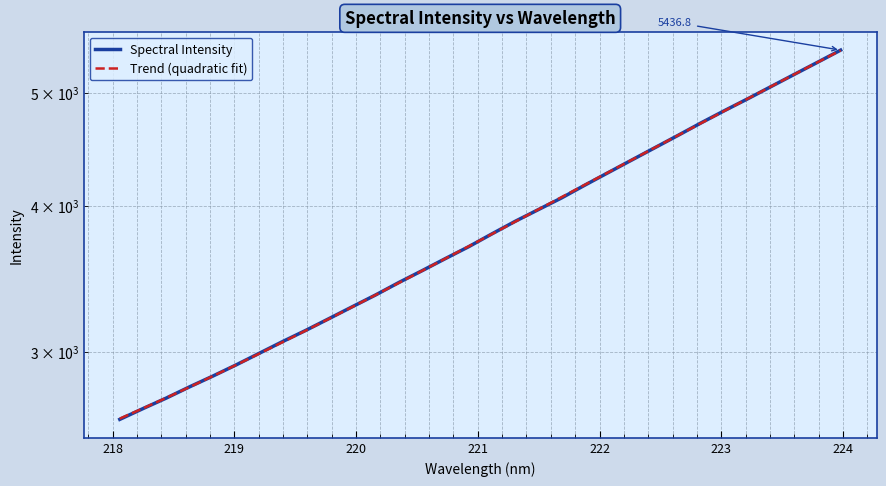

True or false: Trend (quadratic fit) has a value of 5658.8 at 9.

False